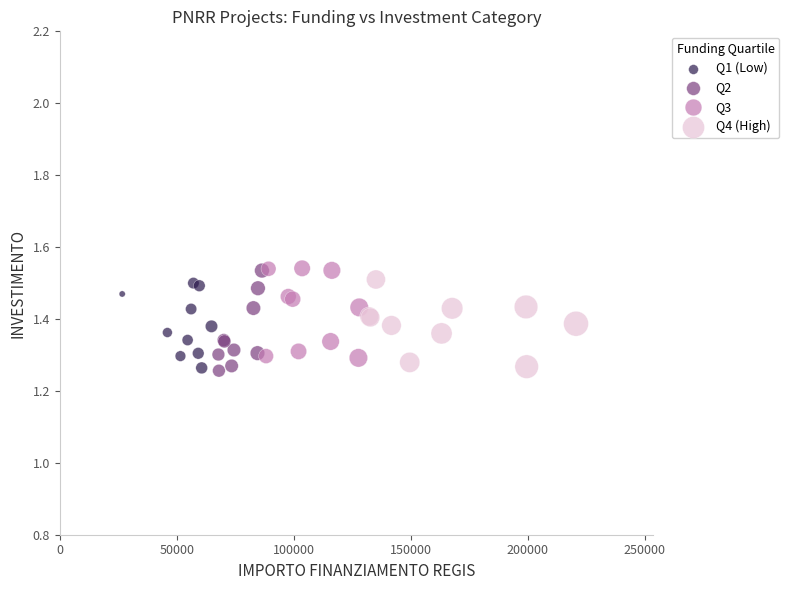

What are all the series names shown in the legend?

Q1 (Low), Q2, Q3, Q4 (High)